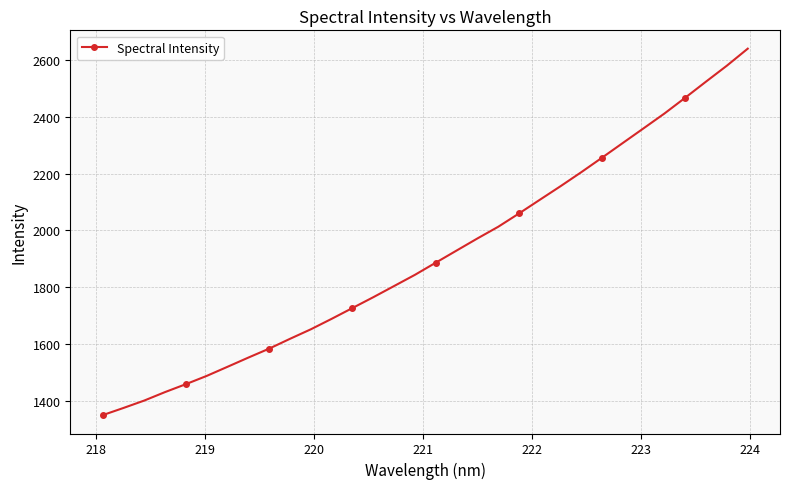

What is the value of the 13th point from the left?

1726.4